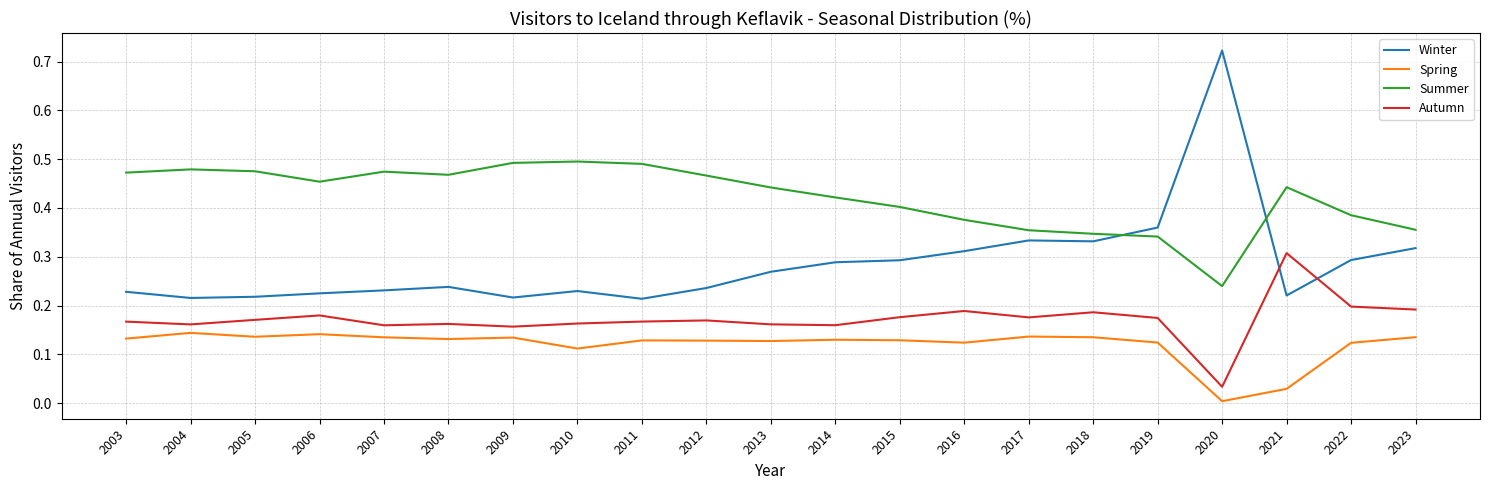

True or false: Spring and Autumn cross at least once.

False